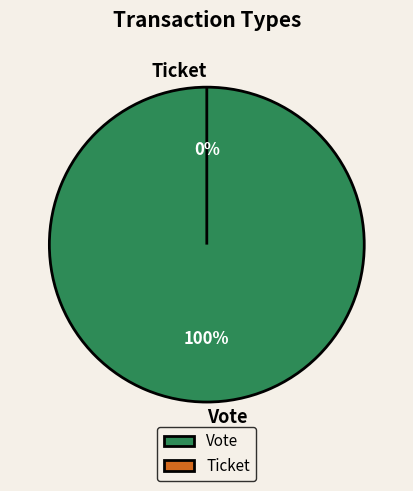

True or false: Vote accounts for 99% of the total.

False